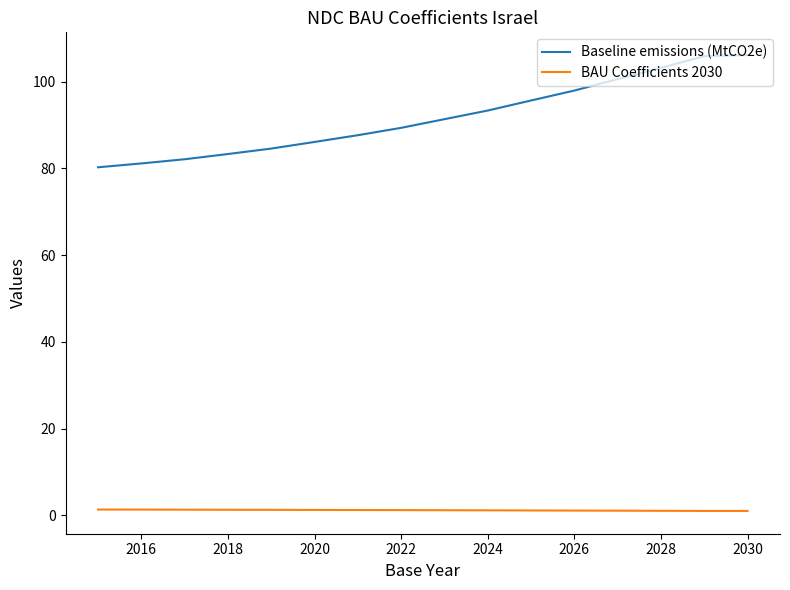

What is the maximum value shown in the chart?

106.1